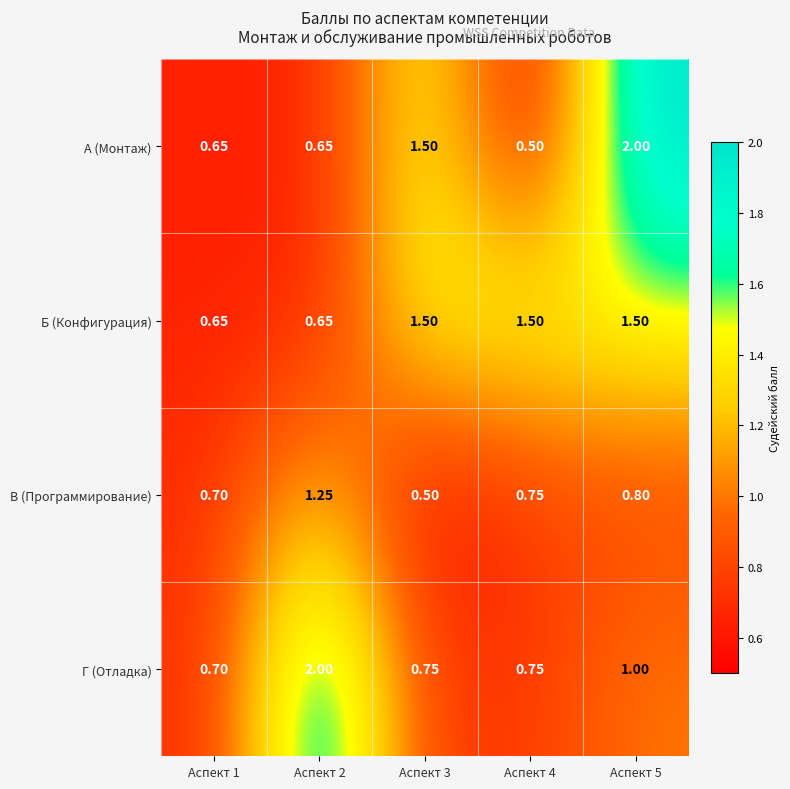

Which series has the widest spread of values?

А (Монтаж)